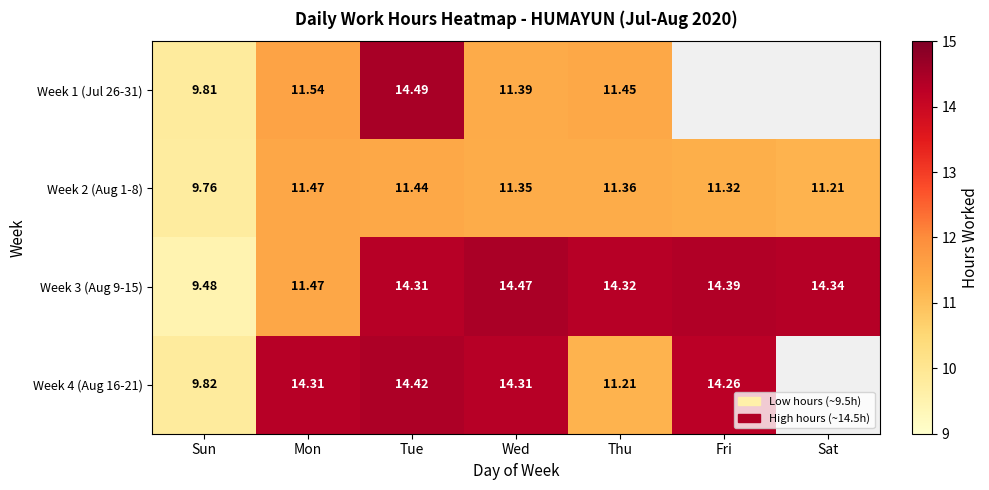

Is it true that Week 2 (Aug 1-8) equals 17.8 at Thu?

False